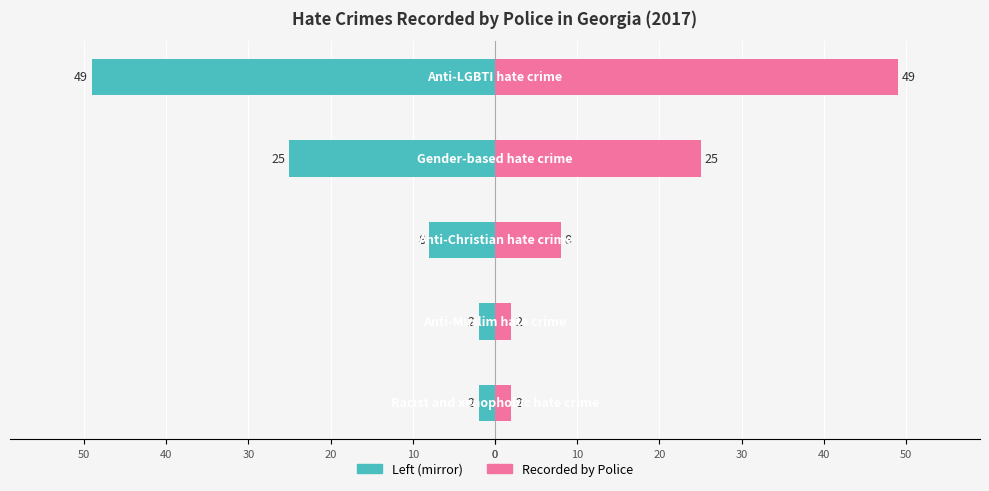

What is the value of the Recorded by Police (right) bar at the 3rd from the left?

8